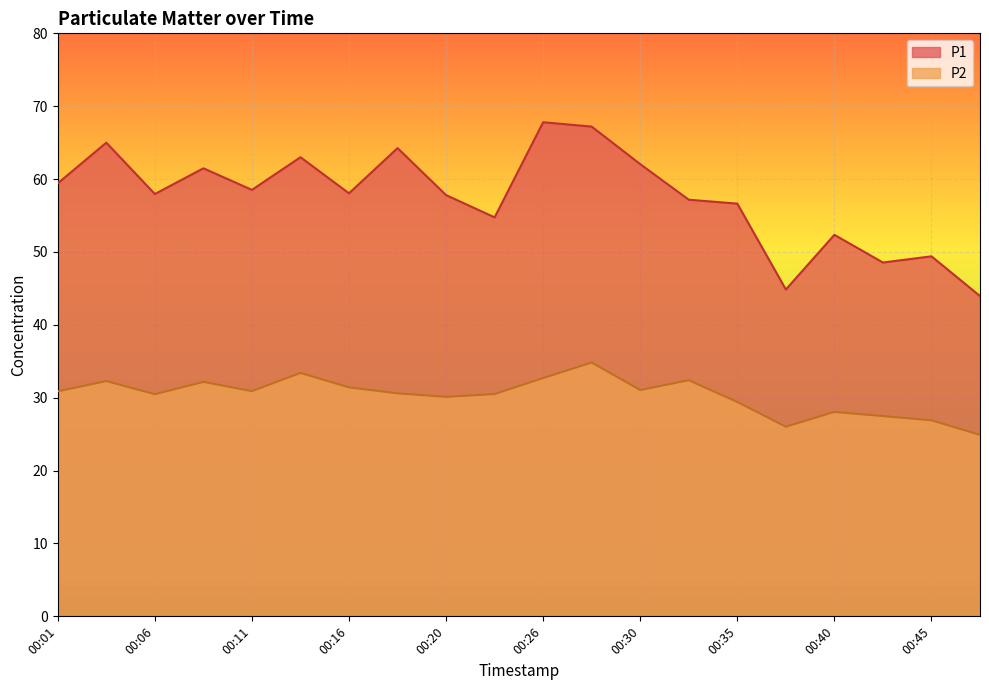

The P2 series shows 30.9 at 00:11. True or false?

True